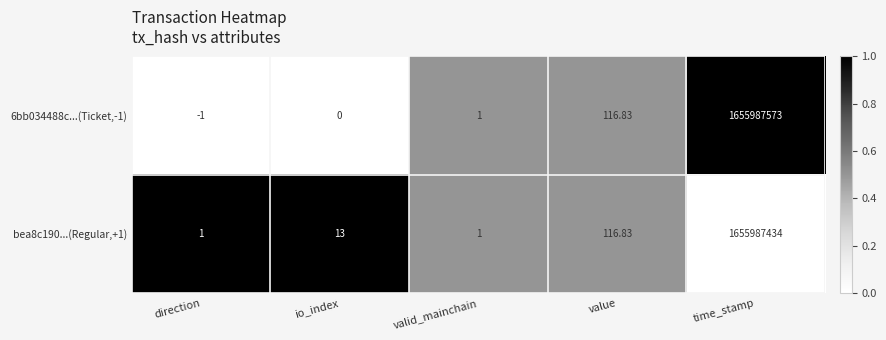

Where is bea8c190...(Regular,+1) nearest to the value 827993717?

value